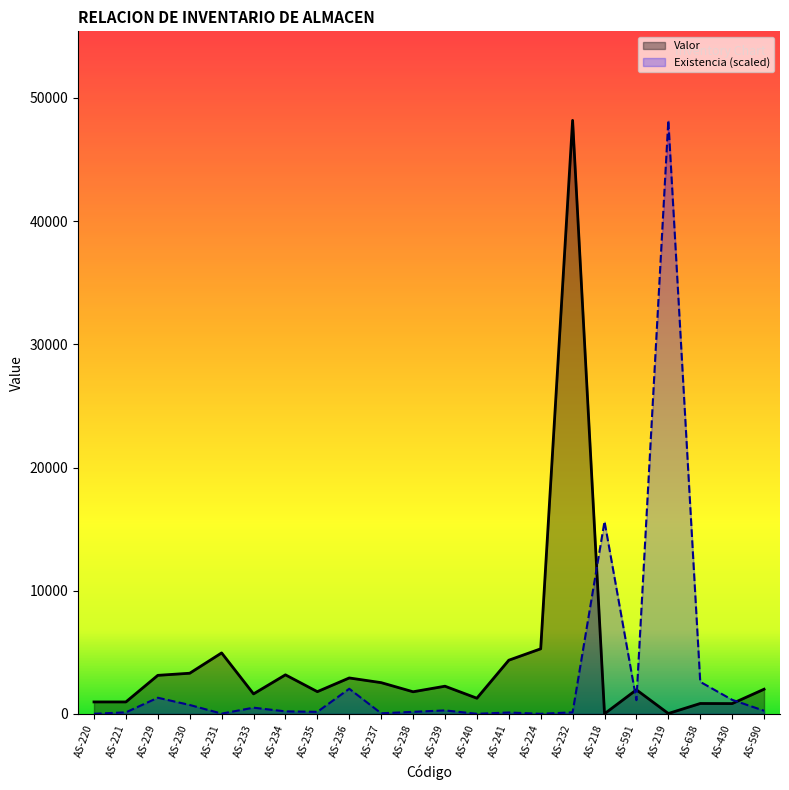

What are all the series names shown in the legend?

Valor, Existencia (scaled)